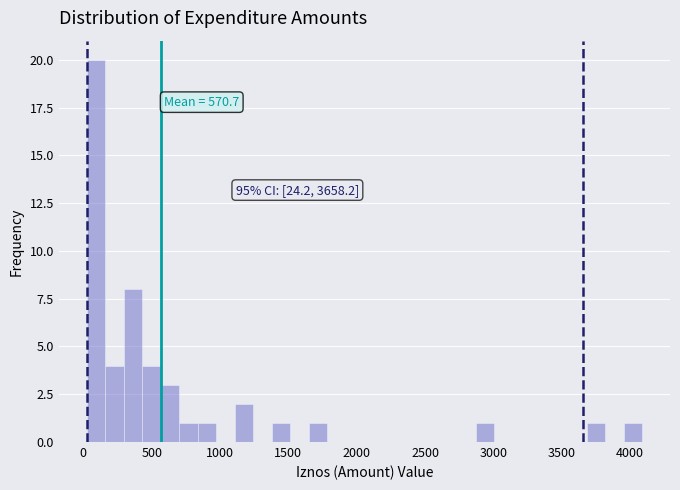

Around what value on the x-axis is the tallest bar? Give the approximate position of its centre, as read against the axis.

100